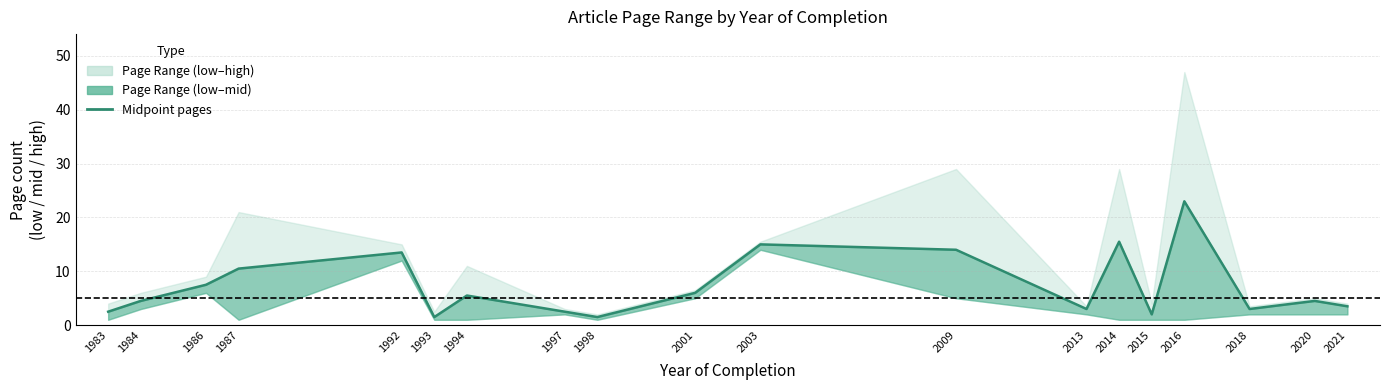

How many categories are shown in the chart?

19